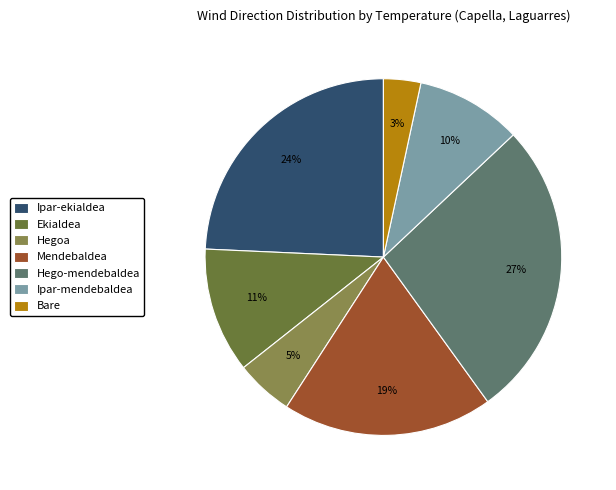

Combined, do Mendebaldea and Ipar-mendebaldea account for over 50%?

No